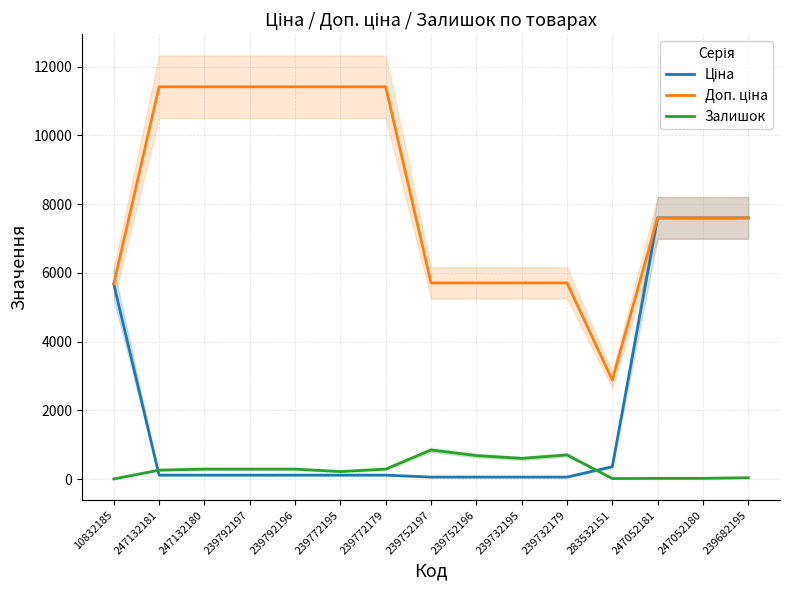

Count the number of categories in the chart.

15